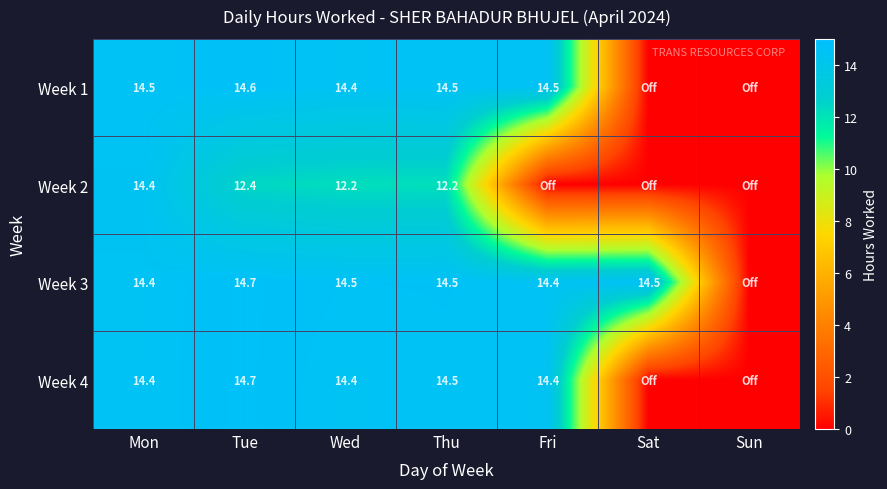

The value of Week 3 at Thu is 7.5. True or false?

False